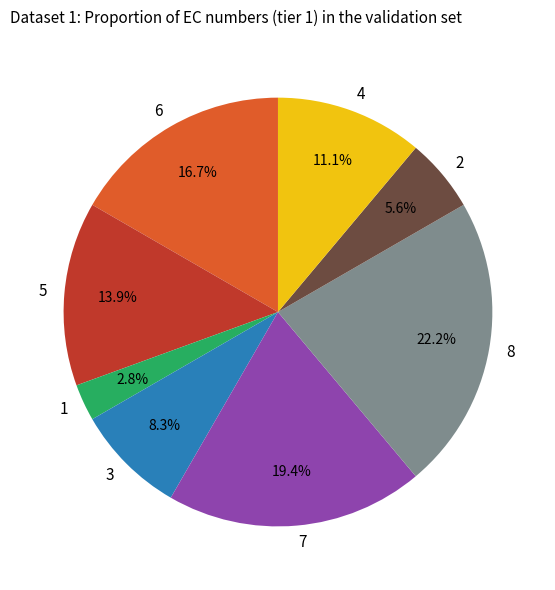

Does any single category account for the majority?

No